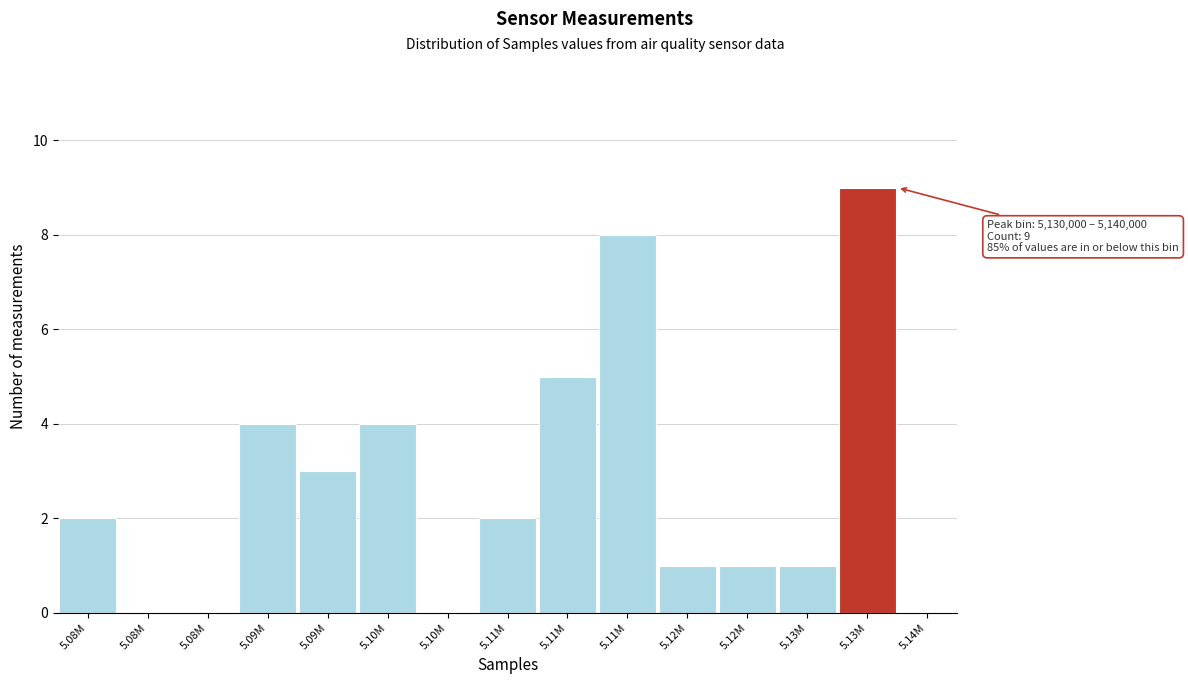

Count the number of categories in the chart.

14